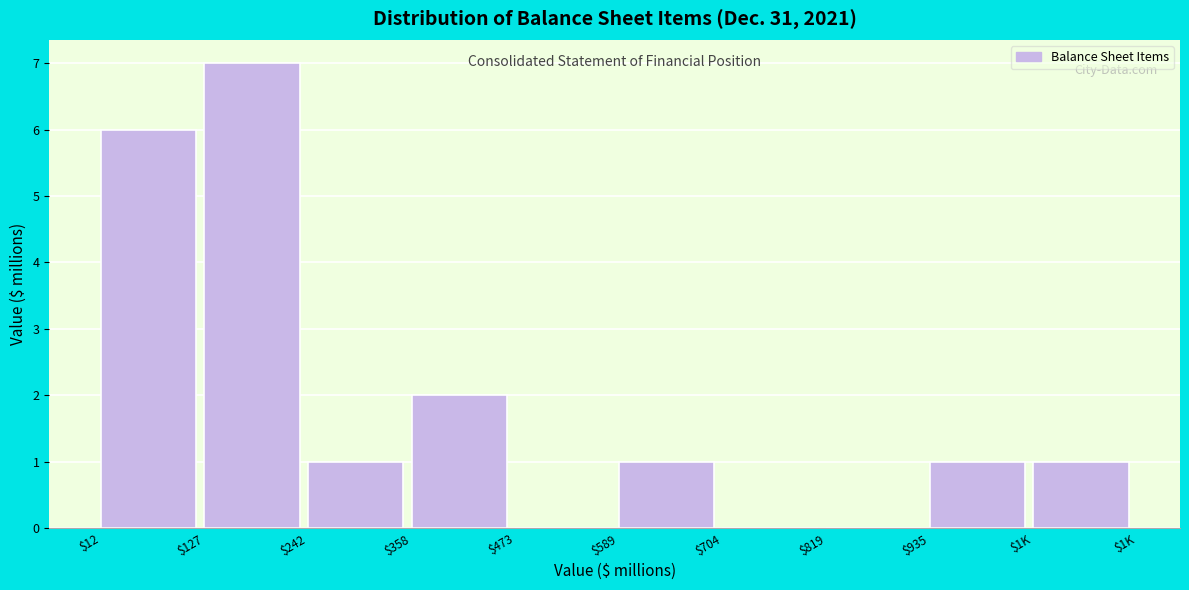

What is the sum of all values?

19